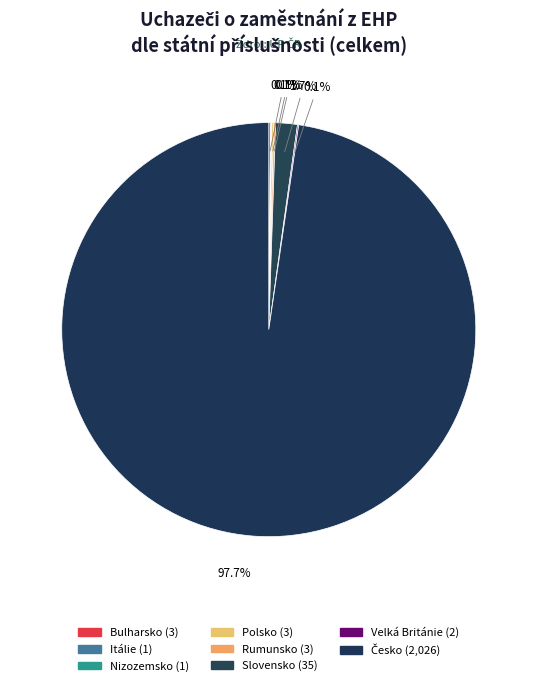

To the nearest percent, what is the combined percentage of Česko and Rumunsko?

98%